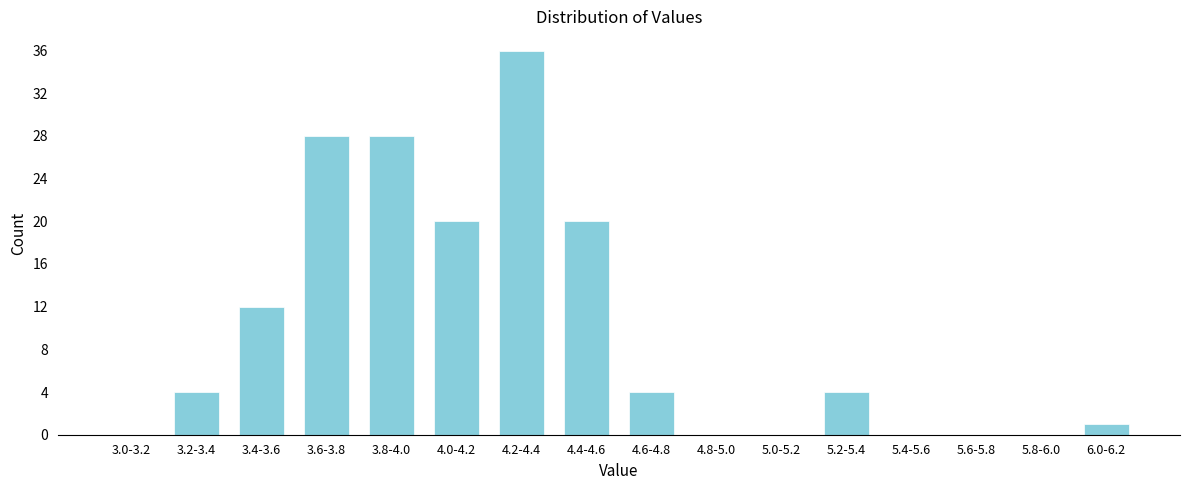

Reading left to right, what are all the values shown in this chart?

3.0-3.2=0	3.2-3.4=4	3.4-3.6=12	3.6-3.8=28	3.8-4.0=28	4.0-4.2=20	4.2-4.4=36	4.4-4.6=20	4.6-4.8=4	4.8-5.0=0	5.0-5.2=0	5.2-5.4=4	5.4-5.6=0	5.6-5.8=0	5.8-6.0=0	6.0-6.2=1